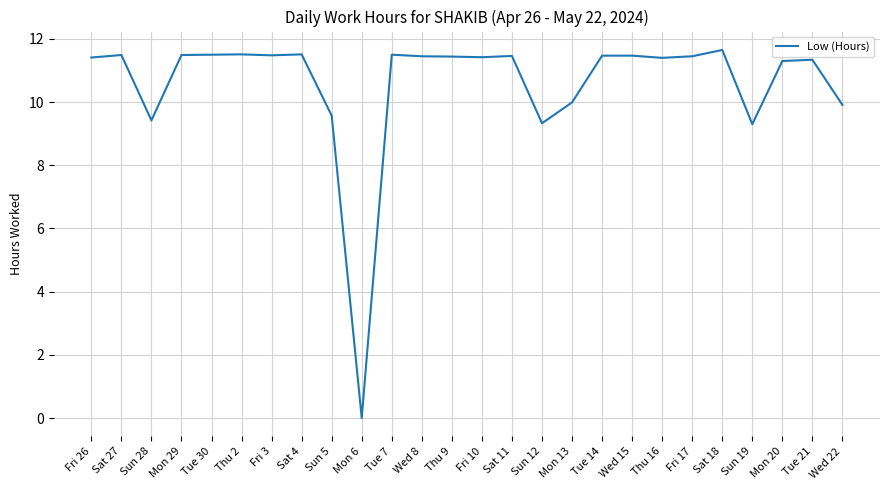

Read the value at Fri 26.

11.4